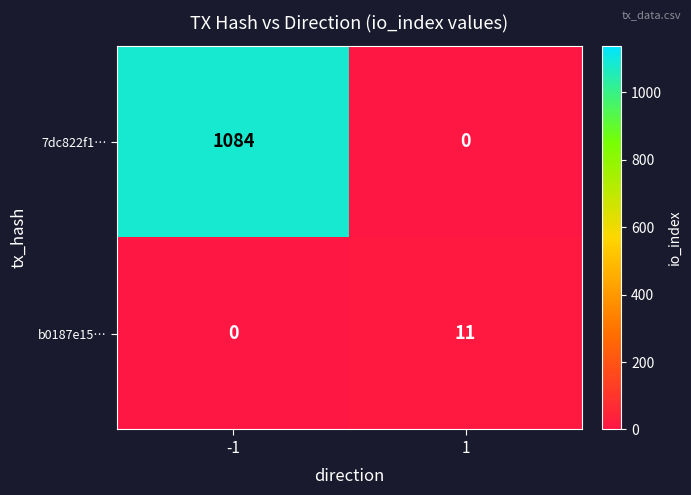

Which series has the largest range (max minus min)?

7dc822f1…